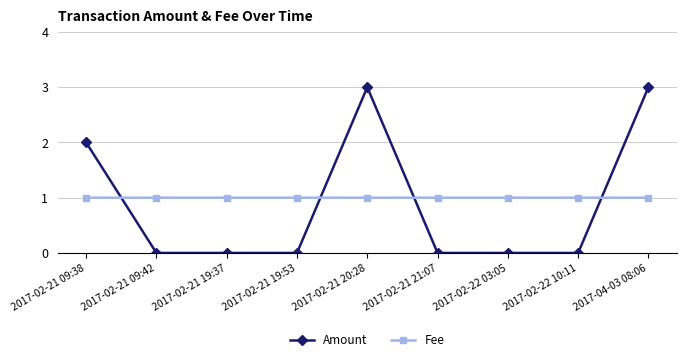

Reading left to right, list all the values displayed in this chart.

Amount: 2.0	0.0	0.0	0.0	3.0	0.0	0.0	0.0	3.0
Fee: 1.0	1.0	1.0	1.0	1.0	1.0	1.0	1.0	1.0